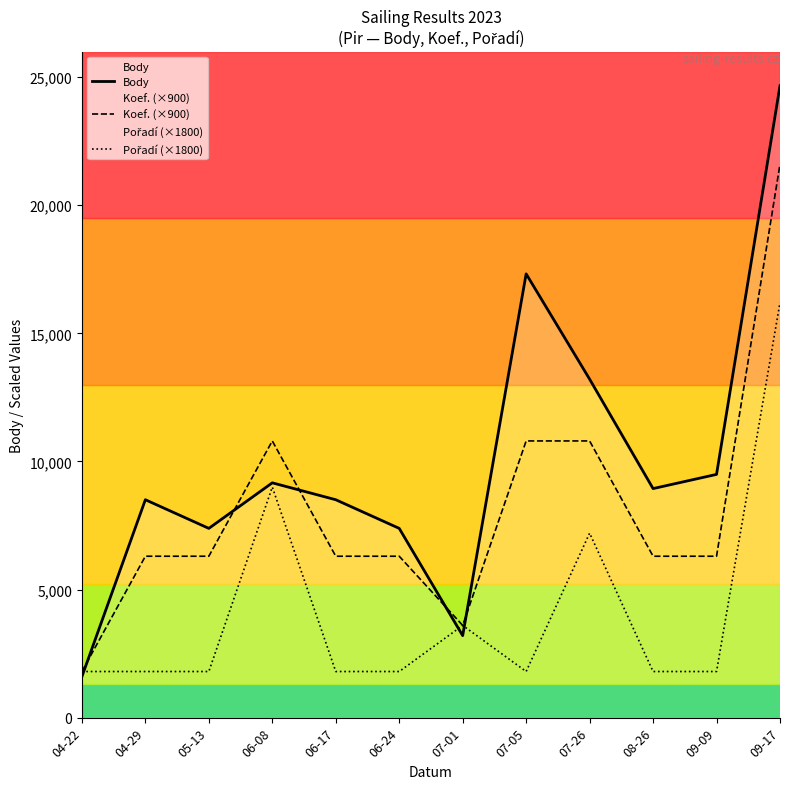

What is the sum of the Koef. (×900) values at 09-09 and 06-24?

12600